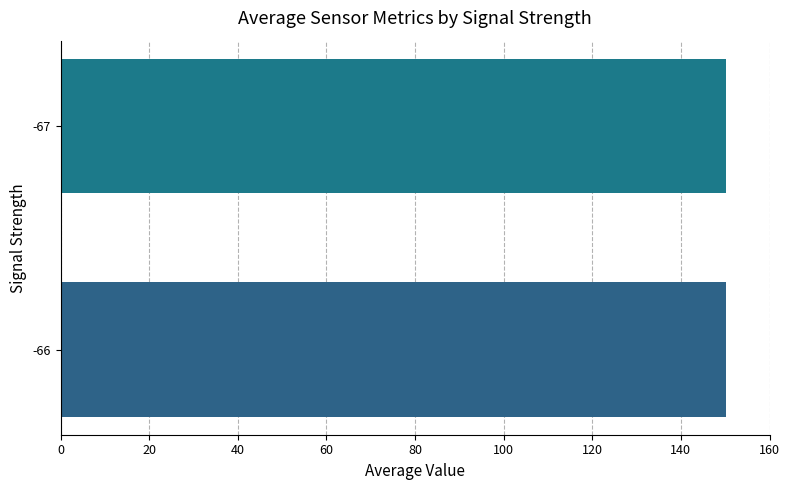

What is the minimum value shown in the chart?

150.1